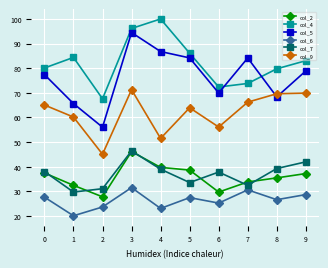

Where is the first local minimum for col_2?

2